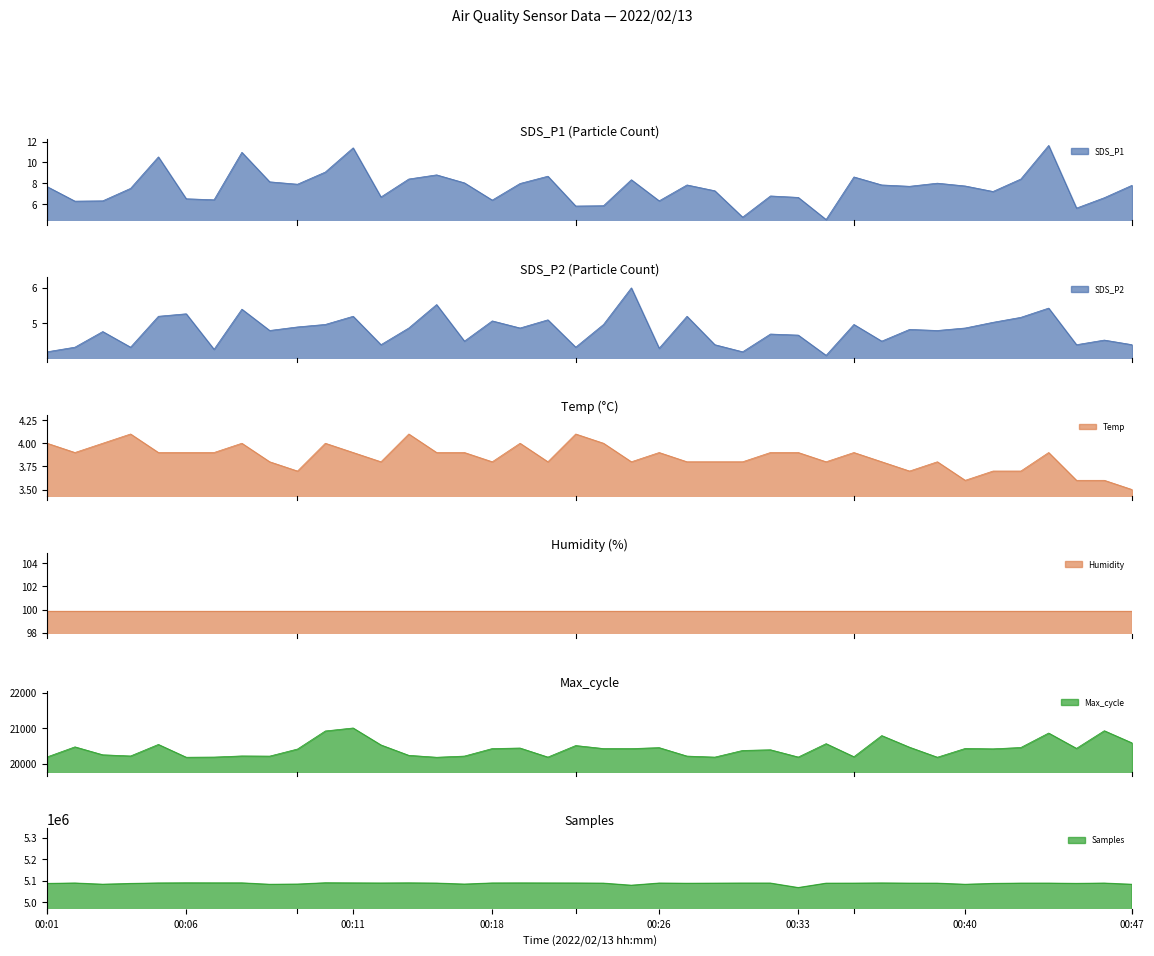

At which category is the sum across all series the highest?

10